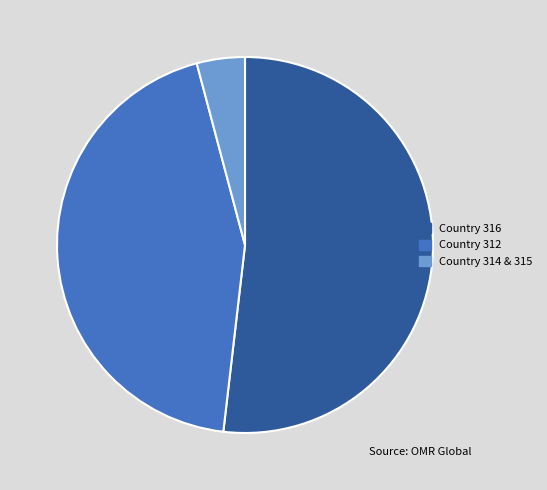

Between Country 312 and Country 316, which is larger?

Country 316